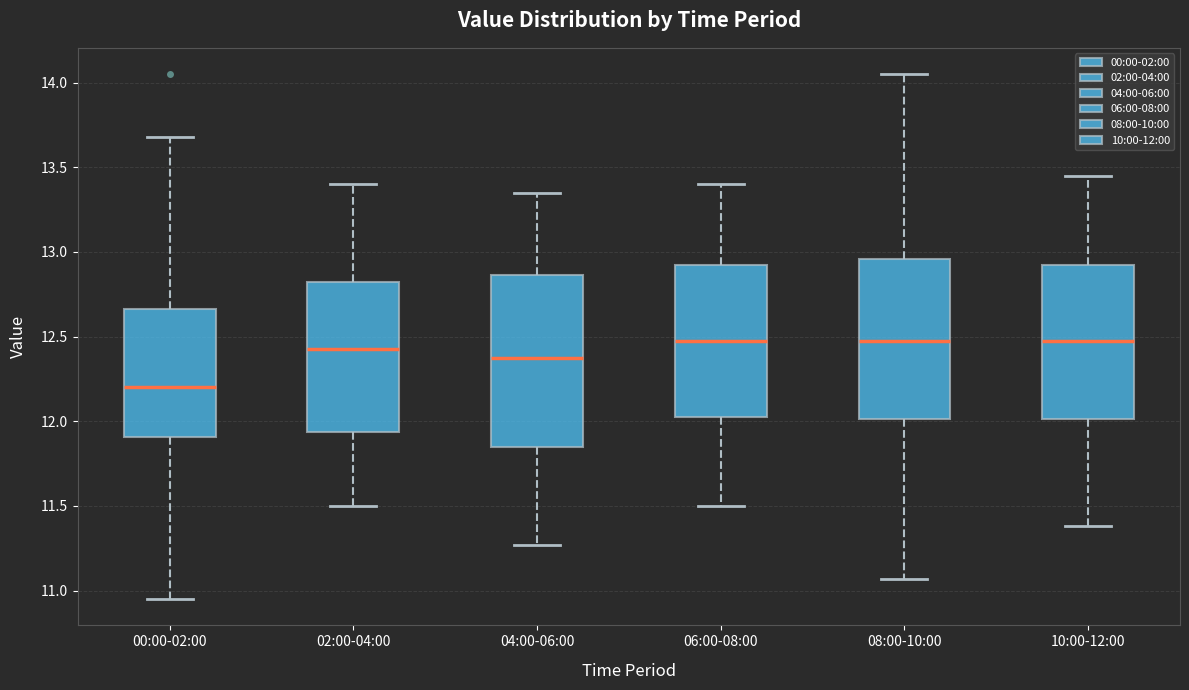

Reading left to right, transcribe this box plot: for each box, give where its median line is, the range the box spans, and where its two whiskers end, as read against the y-axis. The values are not printed on the chart, so give them approximately, as read against the axis.

00:00-02:00: median 12.20, box 11.90 to 12.65, whiskers 10.95 to 13.70
02:00-04:00: median 12.45, box 11.95 to 12.85, whiskers 11.50 to 13.40
04:00-06:00: median 12.40, box 11.85 to 12.85, whiskers 11.25 to 13.35
06:00-08:00: median 12.50, box 12.05 to 12.95, whiskers 11.50 to 13.40
08:00-10:00: median 12.50, box 12.00 to 12.95, whiskers 11.05 to 14.05
10:00-12:00: median 12.50, box 12.00 to 12.95, whiskers 11.40 to 13.45